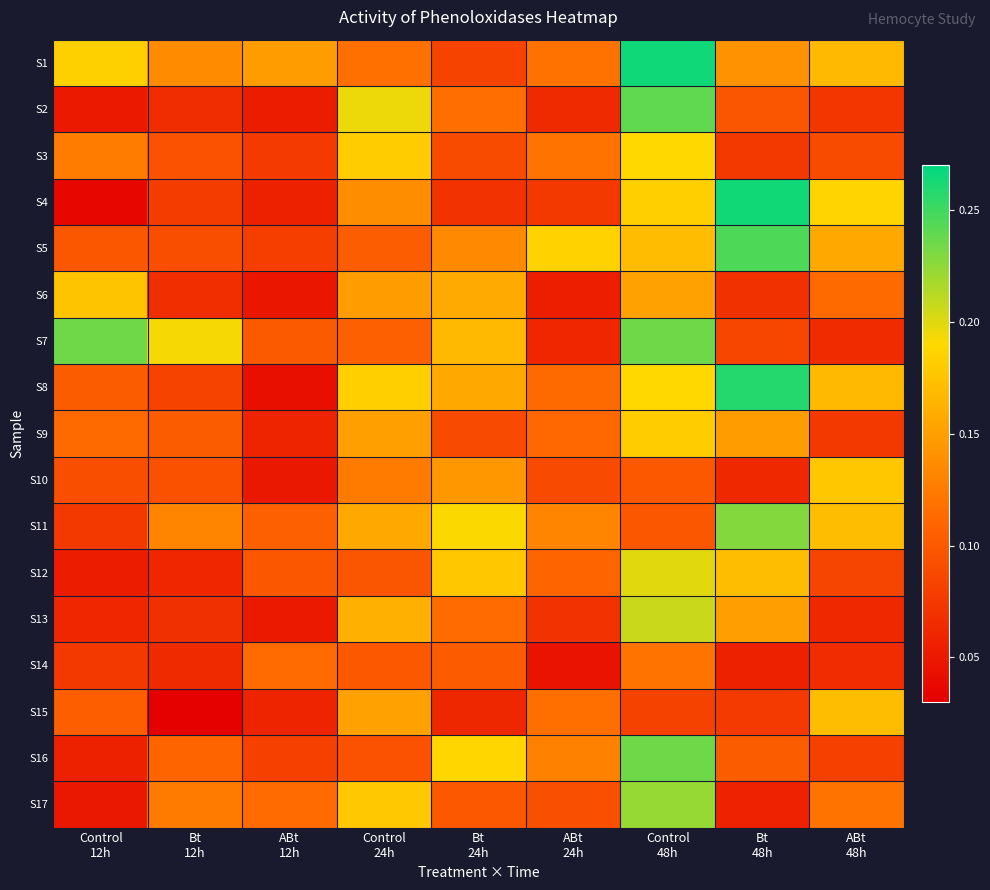

Reading left to right, transcribe all the data shown in this chart.

S1: Control
12h=0.2	Bt
12h=0.1	ABt
12h=0.1	Control
24h=0.1	Bt
24h=0.1	ABt
24h=0.1	Control
48h=0.3	Bt
48h=0.1	ABt
48h=0.2
S2: Control
12h=0.1	Bt
12h=0.1	ABt
12h=0.1	Control
24h=0.2	Bt
24h=0.1	ABt
24h=0.1	Control
48h=0.2	Bt
48h=0.1	ABt
48h=0.1
S3: Control
12h=0.1	Bt
12h=0.1	ABt
12h=0.1	Control
24h=0.2	Bt
24h=0.1	ABt
24h=0.1	Control
48h=0.2	Bt
48h=0.1	ABt
48h=0.1
S4: Control
12h=0.0	Bt
12h=0.1	ABt
12h=0.1	Control
24h=0.1	Bt
24h=0.1	ABt
24h=0.1	Control
48h=0.2	Bt
48h=0.3	ABt
48h=0.2
S5: Control
12h=0.1	Bt
12h=0.1	ABt
12h=0.1	Control
24h=0.1	Bt
24h=0.1	ABt
24h=0.2	Control
48h=0.2	Bt
48h=0.2	ABt
48h=0.2
S6: Control
12h=0.2	Bt
12h=0.1	ABt
12h=0.0	Control
24h=0.1	Bt
24h=0.2	ABt
24h=0.1	Control
48h=0.2	Bt
48h=0.1	ABt
48h=0.1
S7: Control
12h=0.2	Bt
12h=0.2	ABt
12h=0.1	Control
24h=0.1	Bt
24h=0.2	ABt
24h=0.1	Control
48h=0.2	Bt
48h=0.1	ABt
48h=0.1
S8: Control
12h=0.1	Bt
12h=0.1	ABt
12h=0.0	Control
24h=0.2	Bt
24h=0.2	ABt
24h=0.1	Control
48h=0.2	Bt
48h=0.3	ABt
48h=0.2
S9: Control
12h=0.1	Bt
12h=0.1	ABt
12h=0.1	Control
24h=0.2	Bt
24h=0.1	ABt
24h=0.1	Control
48h=0.2	Bt
48h=0.1	ABt
48h=0.1
S10: Control
12h=0.1	Bt
12h=0.1	ABt
12h=0.0	Control
24h=0.1	Bt
24h=0.1	ABt
24h=0.1	Control
48h=0.1	Bt
48h=0.1	ABt
48h=0.2
S11: Control
12h=0.1	Bt
12h=0.1	ABt
12h=0.1	Control
24h=0.2	Bt
24h=0.2	ABt
24h=0.1	Control
48h=0.1	Bt
48h=0.2	ABt
48h=0.2
S12: Control
12h=0.1	Bt
12h=0.1	ABt
12h=0.1	Control
24h=0.1	Bt
24h=0.2	ABt
24h=0.1	Control
48h=0.2	Bt
48h=0.2	ABt
48h=0.1
S13: Control
12h=0.1	Bt
12h=0.1	ABt
12h=0.1	Control
24h=0.2	Bt
24h=0.1	ABt
24h=0.1	Control
48h=0.2	Bt
48h=0.1	ABt
48h=0.1
S14: Control
12h=0.1	Bt
12h=0.1	ABt
12h=0.1	Control
24h=0.1	Bt
24h=0.1	ABt
24h=0.0	Control
48h=0.1	Bt
48h=0.1	ABt
48h=0.1
S15: Control
12h=0.1	Bt
12h=0.0	ABt
12h=0.1	Control
24h=0.2	Bt
24h=0.1	ABt
24h=0.1	Control
48h=0.1	Bt
48h=0.1	ABt
48h=0.2
S16: Control
12h=0.1	Bt
12h=0.1	ABt
12h=0.1	Control
24h=0.1	Bt
24h=0.2	ABt
24h=0.1	Control
48h=0.2	Bt
48h=0.1	ABt
48h=0.1
S17: Control
12h=0.0	Bt
12h=0.1	ABt
12h=0.1	Control
24h=0.2	Bt
24h=0.1	ABt
24h=0.1	Control
48h=0.2	Bt
48h=0.1	ABt
48h=0.1